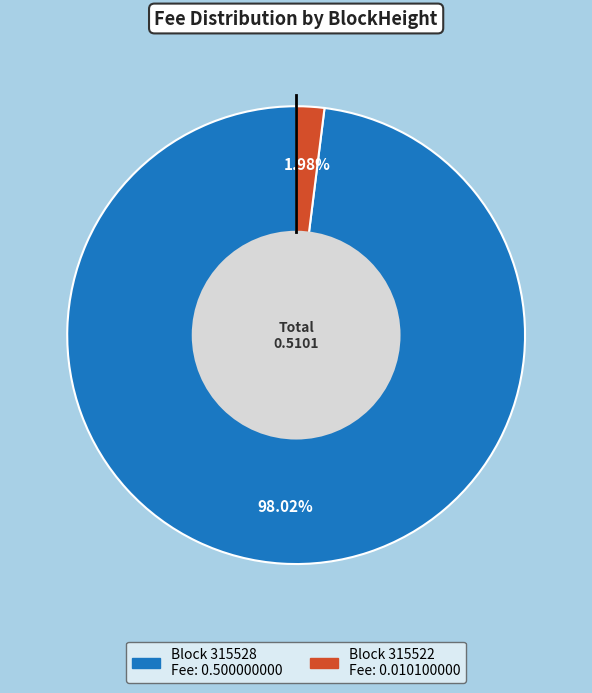

Is there a majority slice in this chart?

Yes